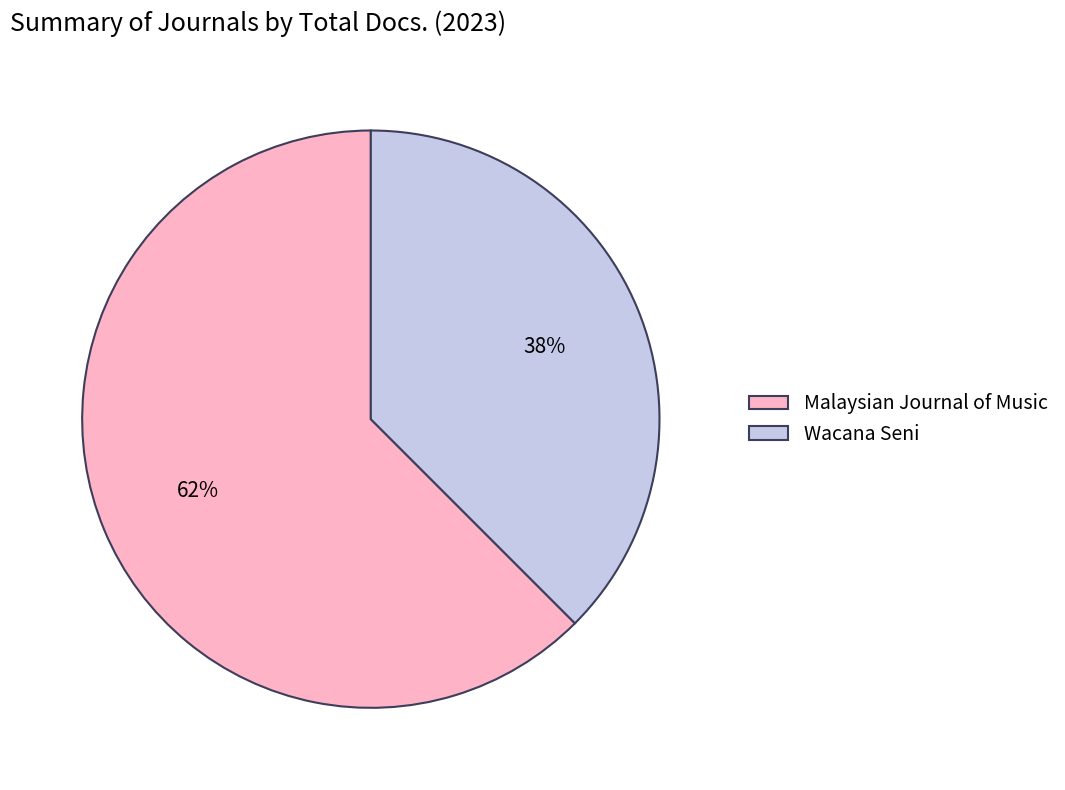

Combined, do Wacana Seni and Malaysian Journal of Music account for over 50%?

Yes